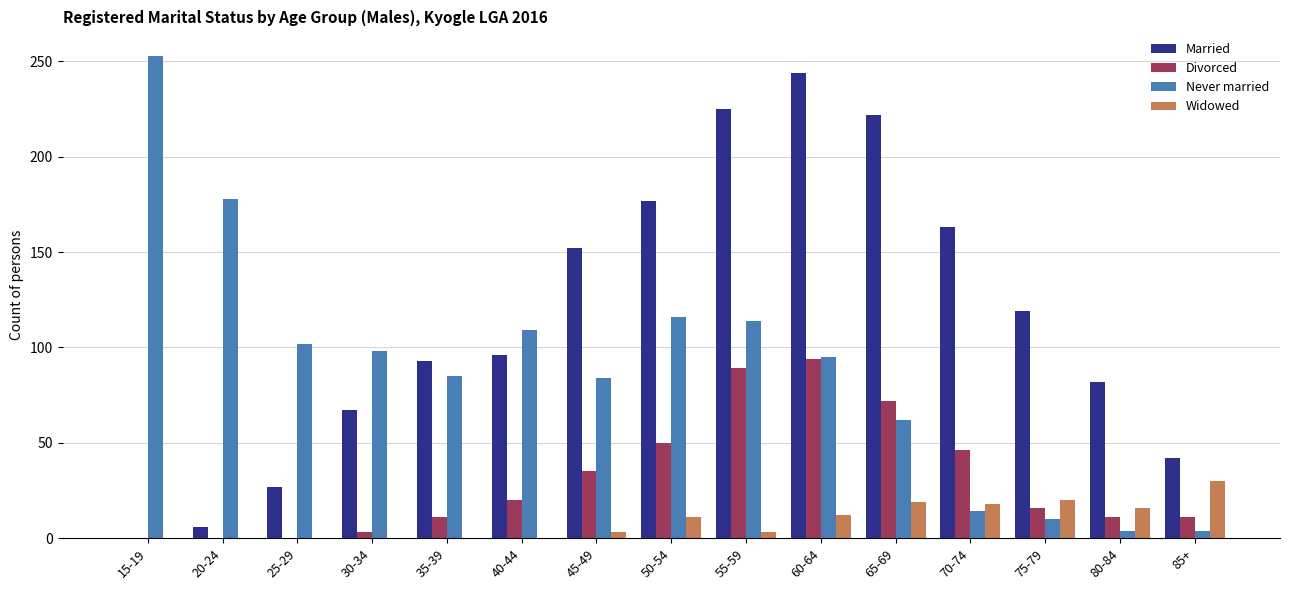

The Divorced series shows 16 at 50-54. True or false?

False